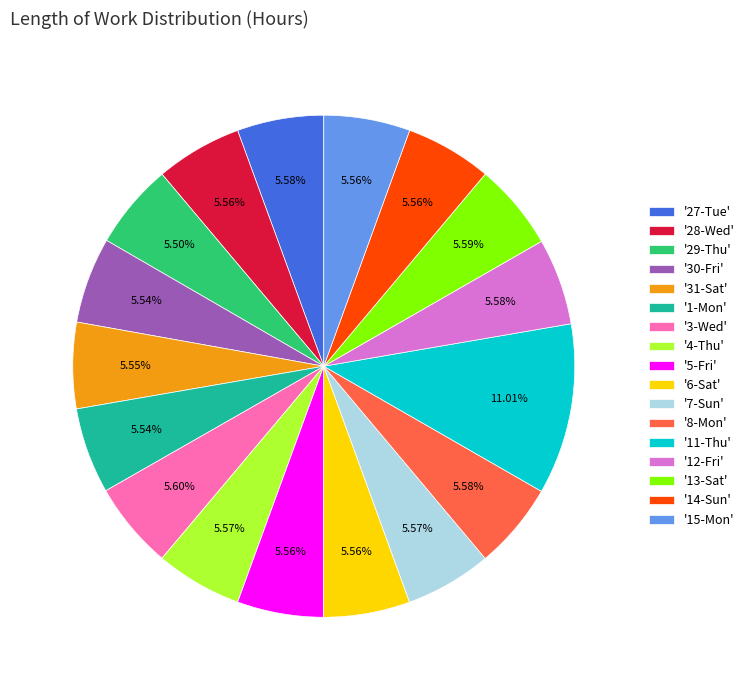

How many segments does this pie chart have?

17